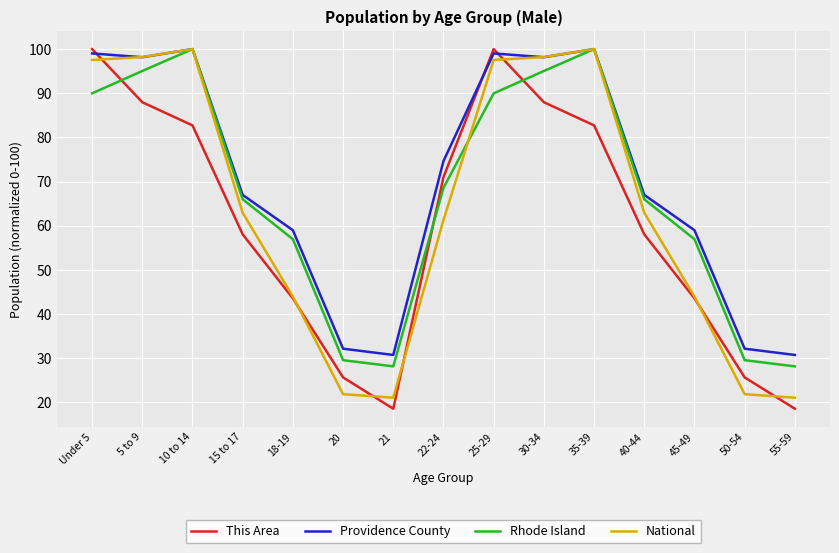

How many lines are shown in the chart?

4